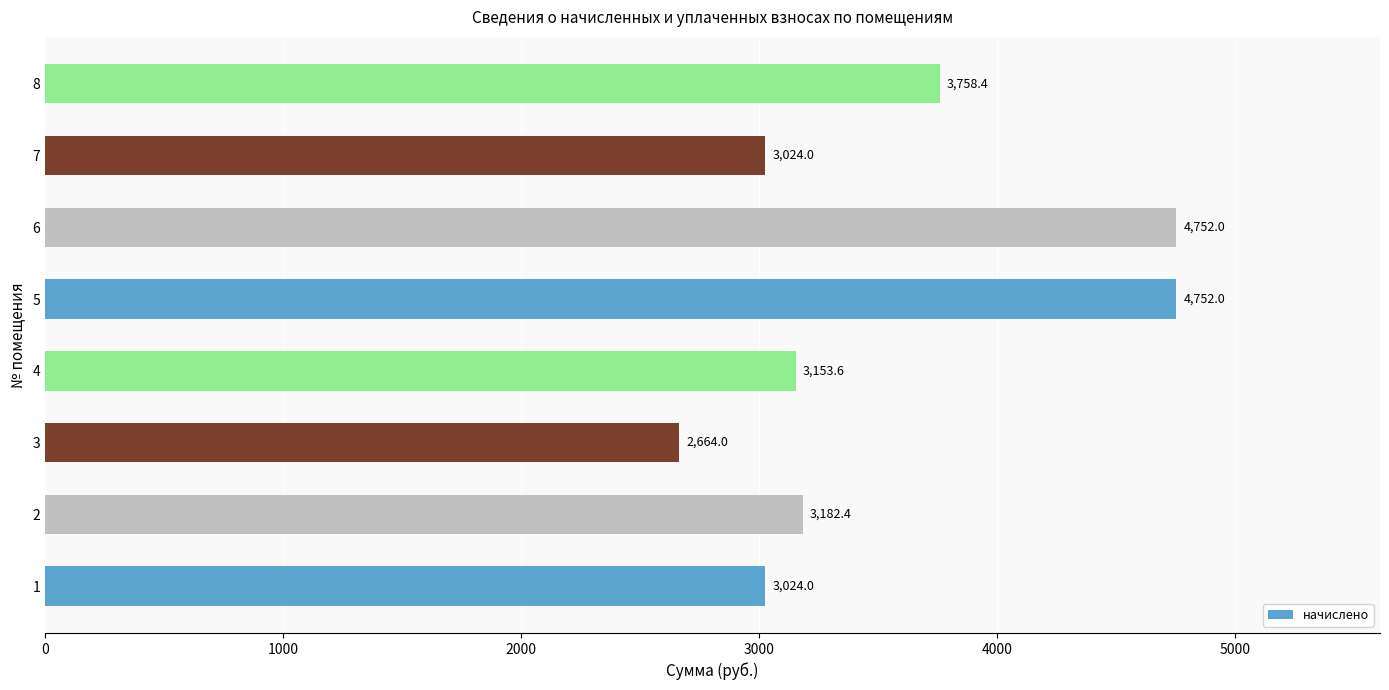

What is the change in value from 2 to 3?

-518.4